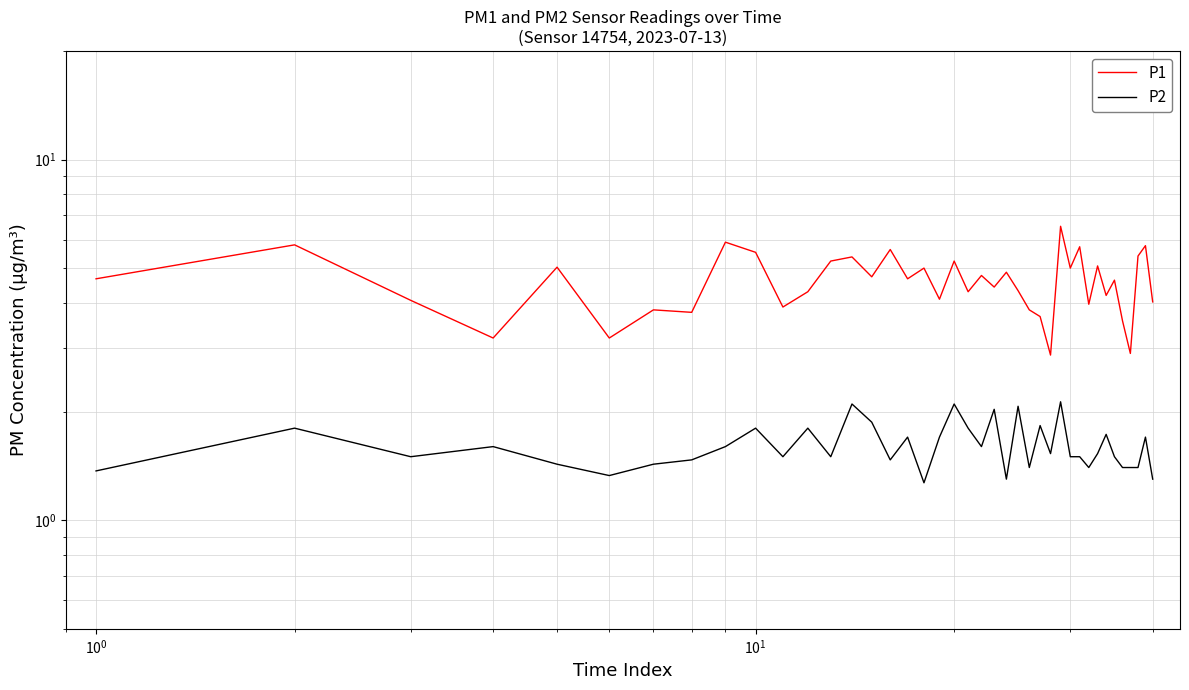

List the series in order of their overall mean, lowest first.

P2, P1